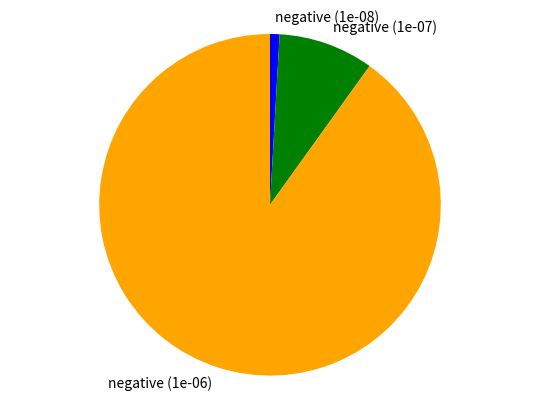

Do negative (1e-07) and negative (1e-06) together represent more than half of the pie?

Yes